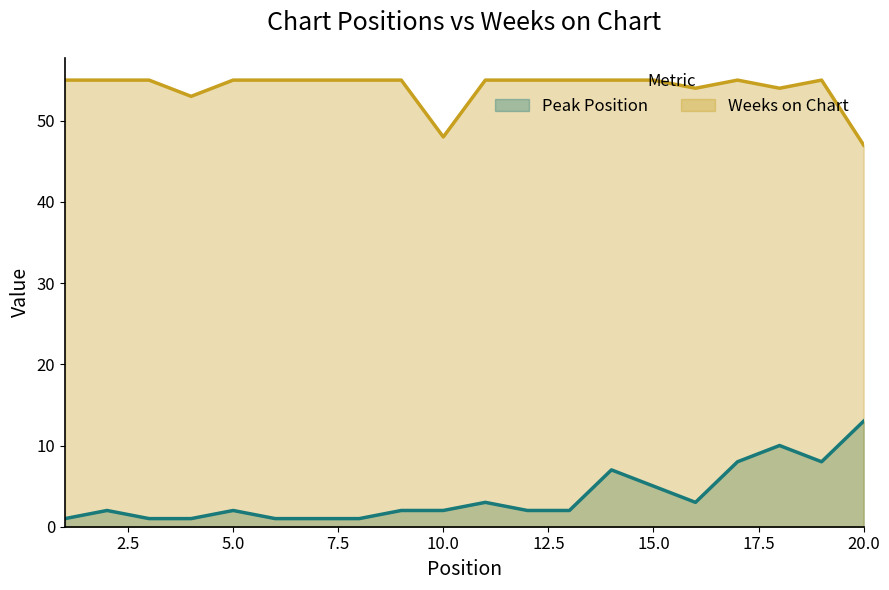

True or false: Peak Position and Weeks on Chart intersect in this chart.

False